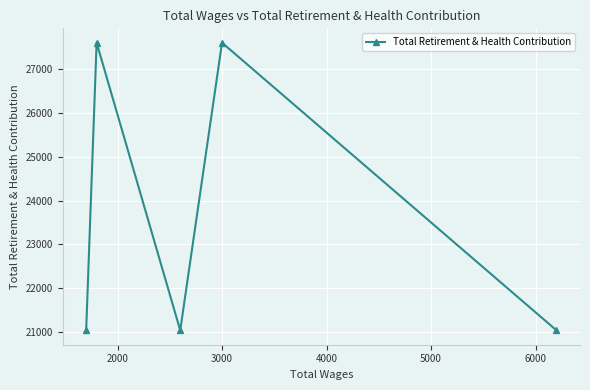

What is the difference between the maximum and minimum values?

6576